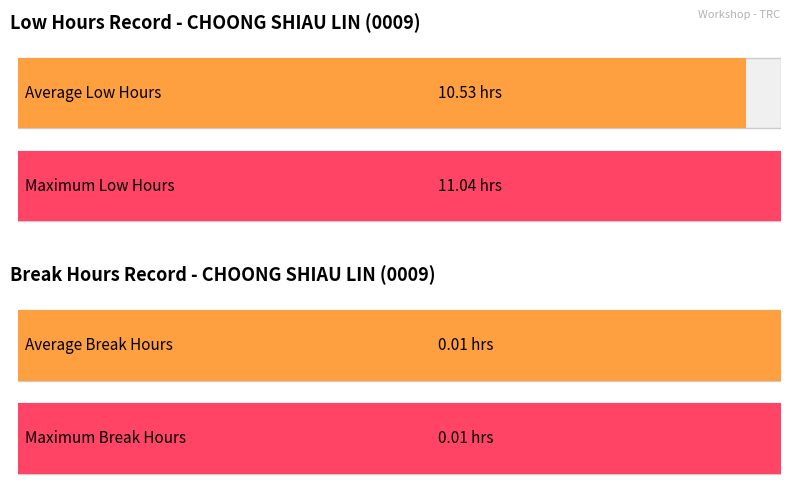

Between 6 and 26, which is larger?

26